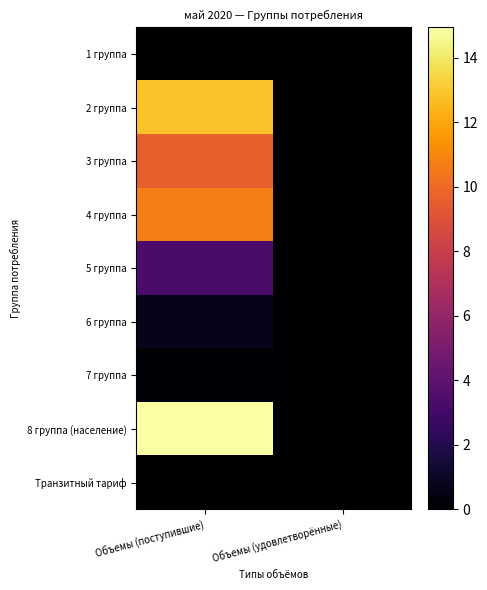

At how many categories does at least one series exceed 6?

1